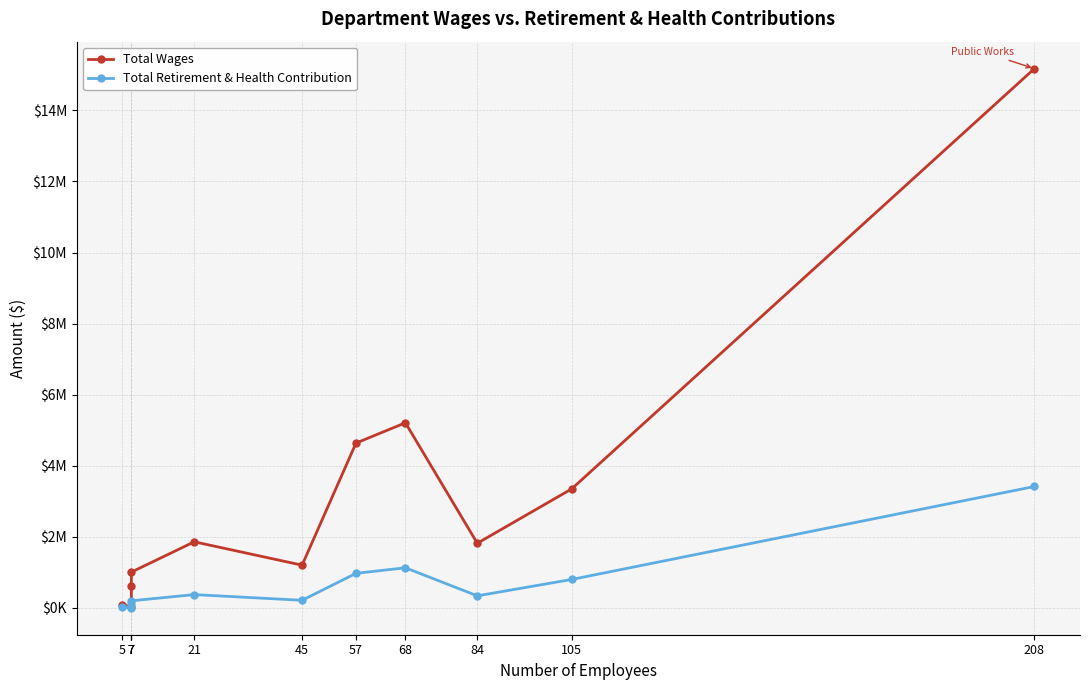

Reading right to left, what are all the values shown in this chart?

Total Wages: 15175391	3346764	1817689	5207948	4636644	1201181	1858737	1005453	602984	22848	85356
Total Retirement & Health Contribution: 3415170	798537	337926	1127814	970987	212567	372781	198281	114596	2284	21767